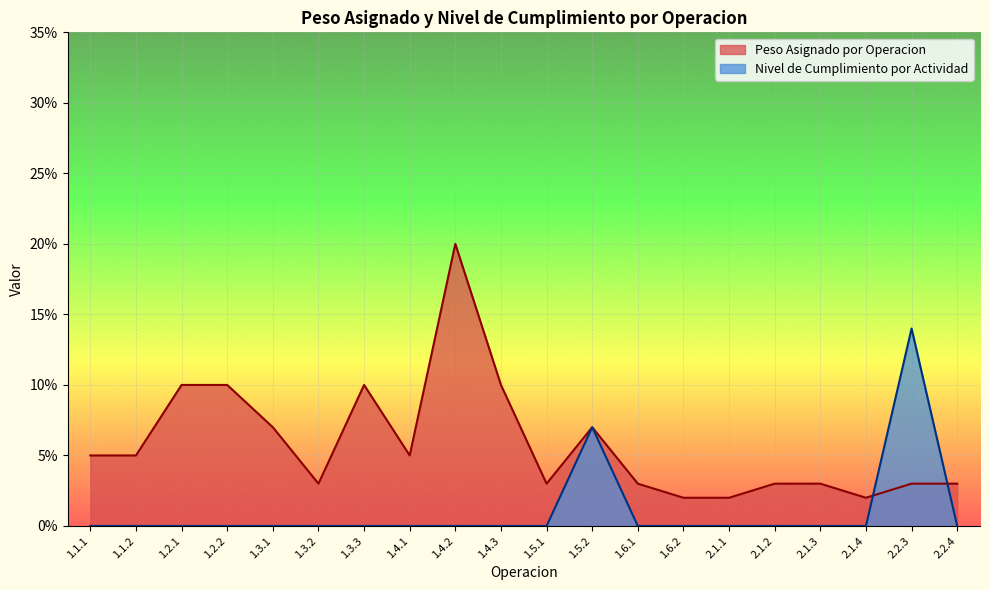

Where is Peso Asignado por Operacion nearest to the value 0?

1.6.2